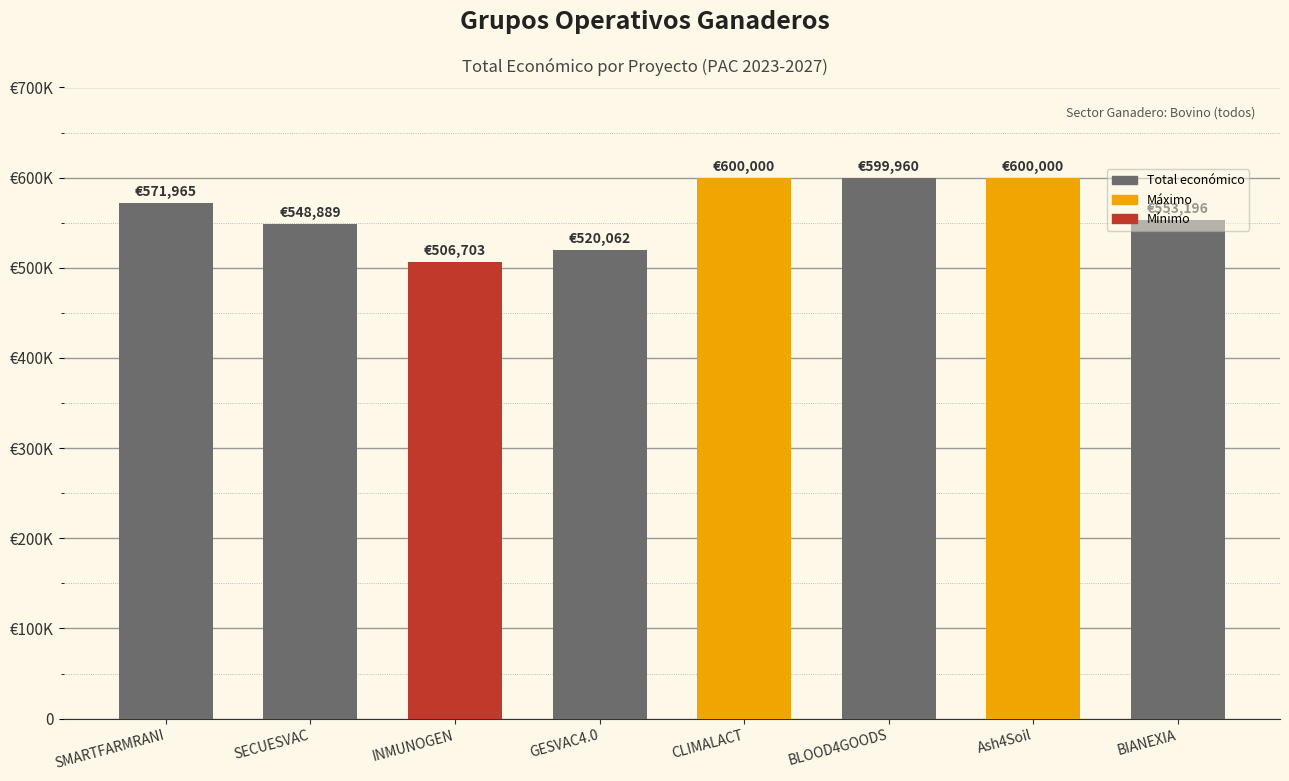

Are the bars grouped side by side (vs. stacked)?

No